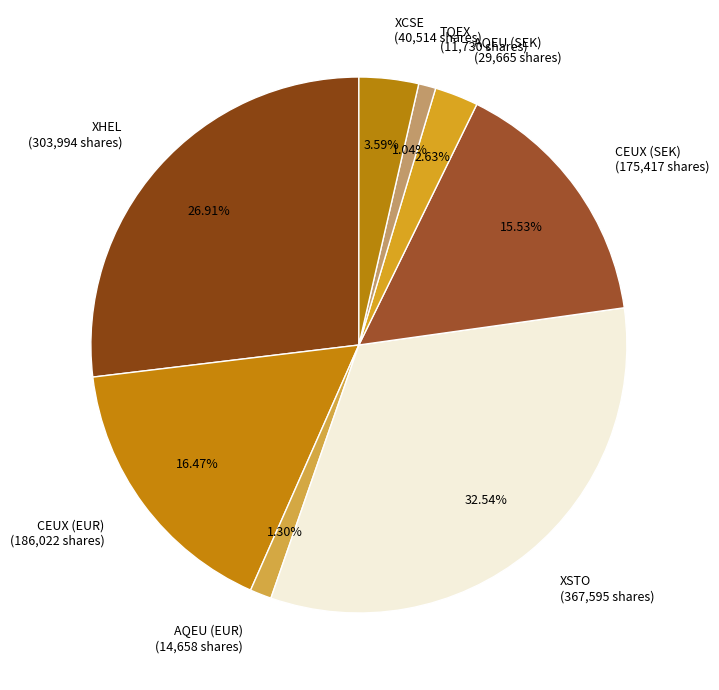

Is CEUX (EUR) the majority of the pie?

No